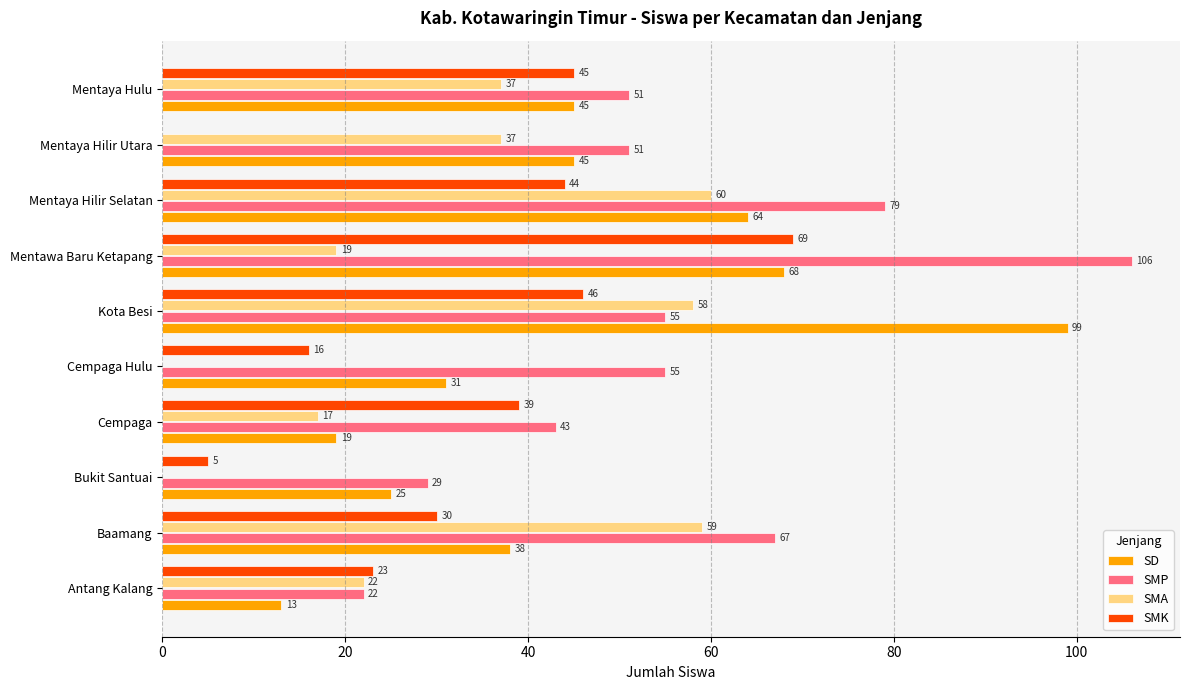

Which series has the largest total across all categories?

SMP